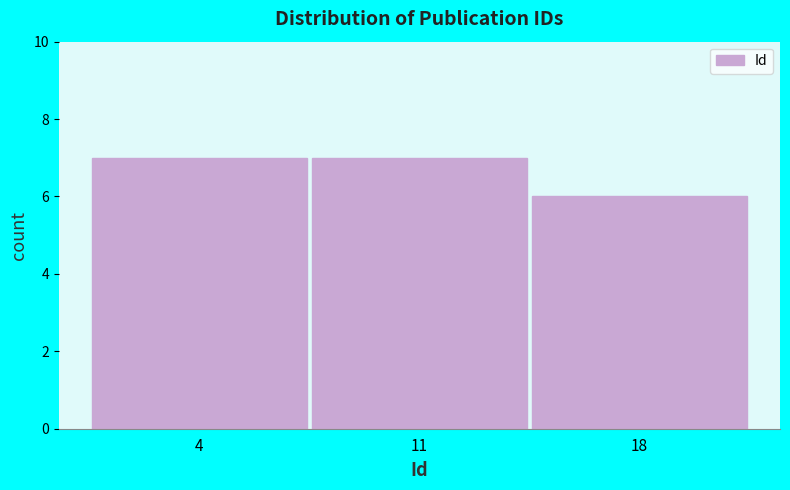

Reading left to right, what are all the values shown in this chart?

4=7	11=7	18=6